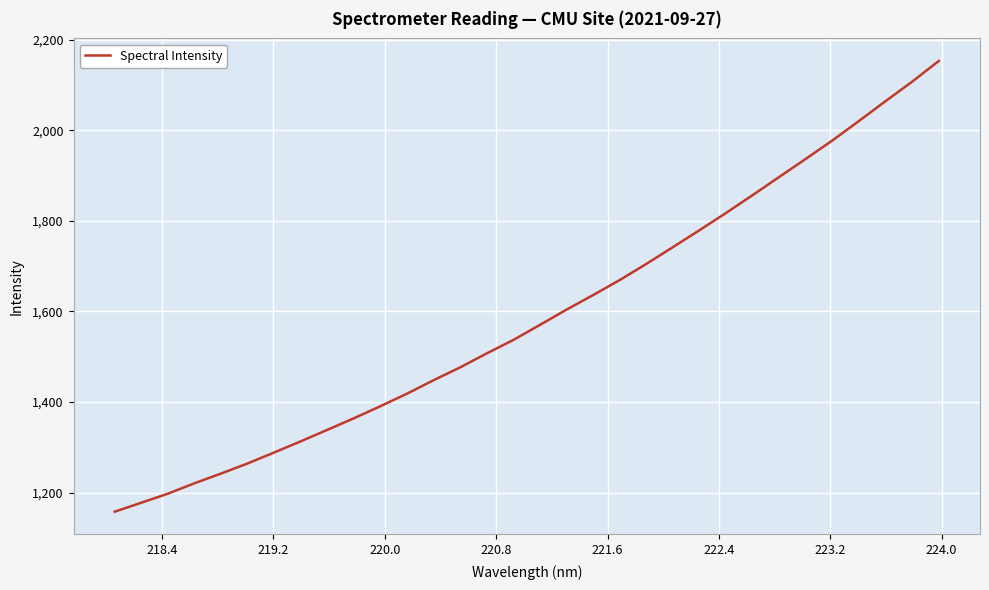

What is the difference between the maximum and minimum values?

995.1